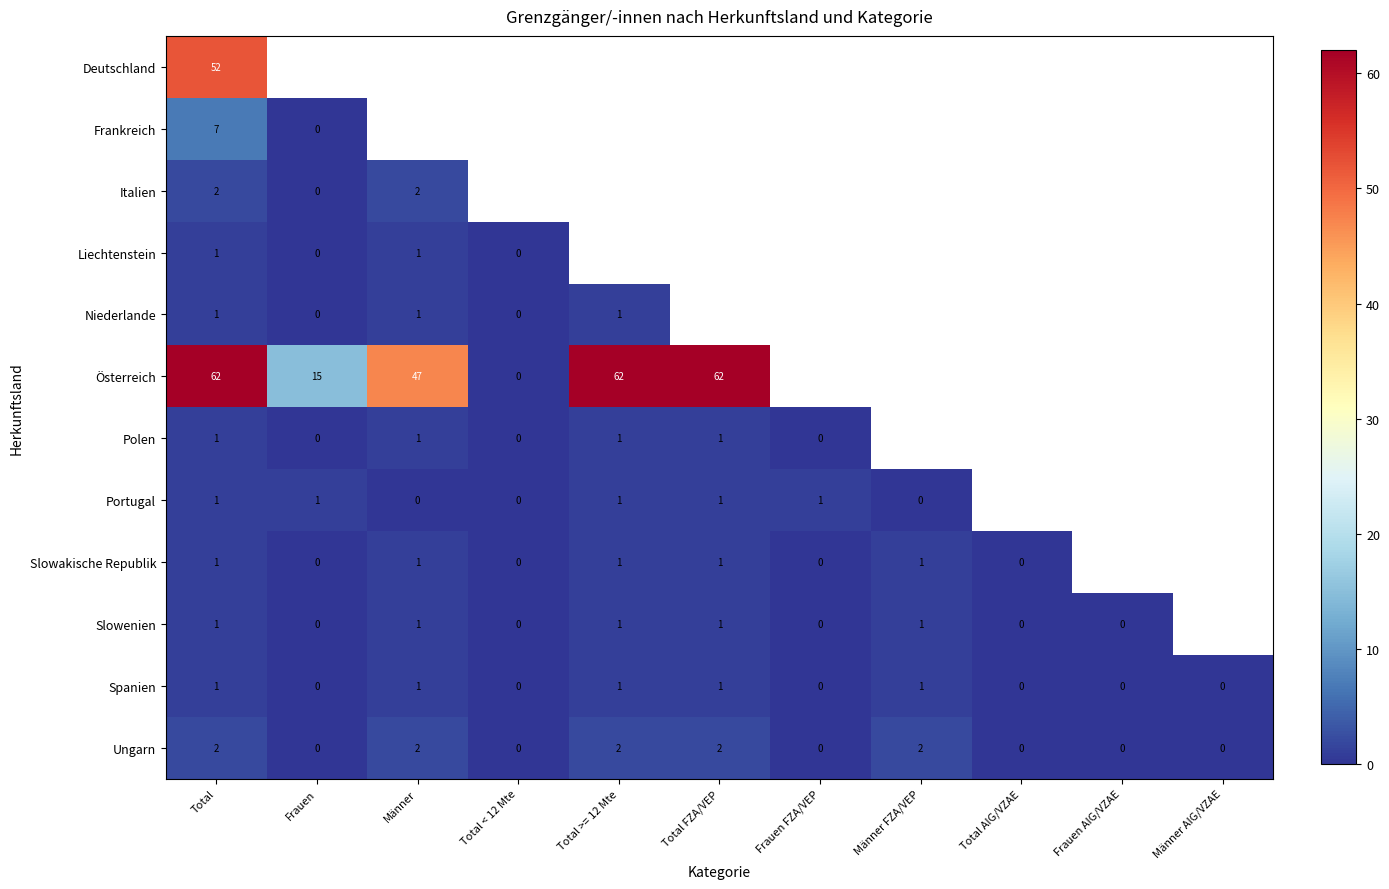

Is it true that Slowenien equals 2 at Total >= 12 Mte?

False